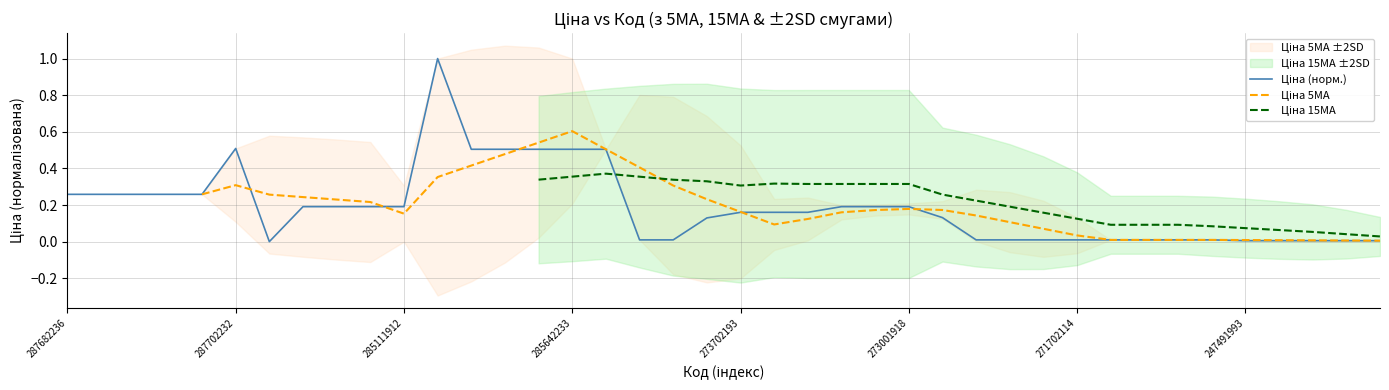

What is the sum of all Ціна (норм.) values?

7.5